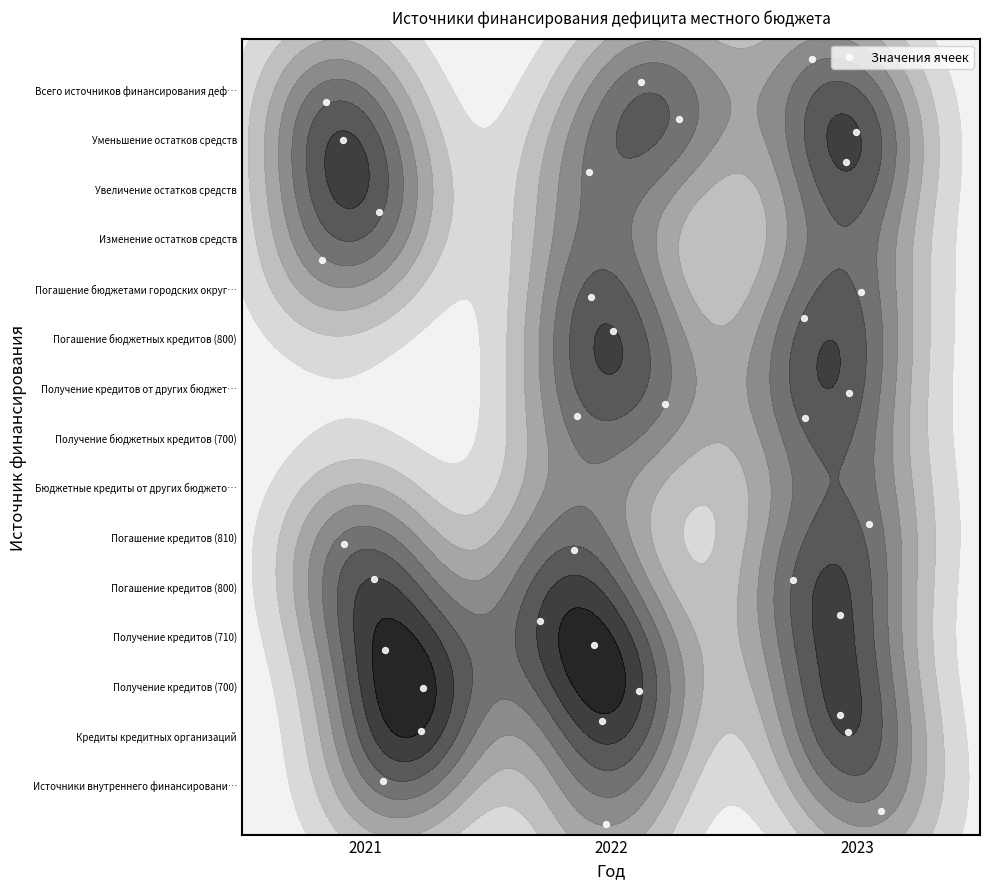

What is the sum of all values?

240.3